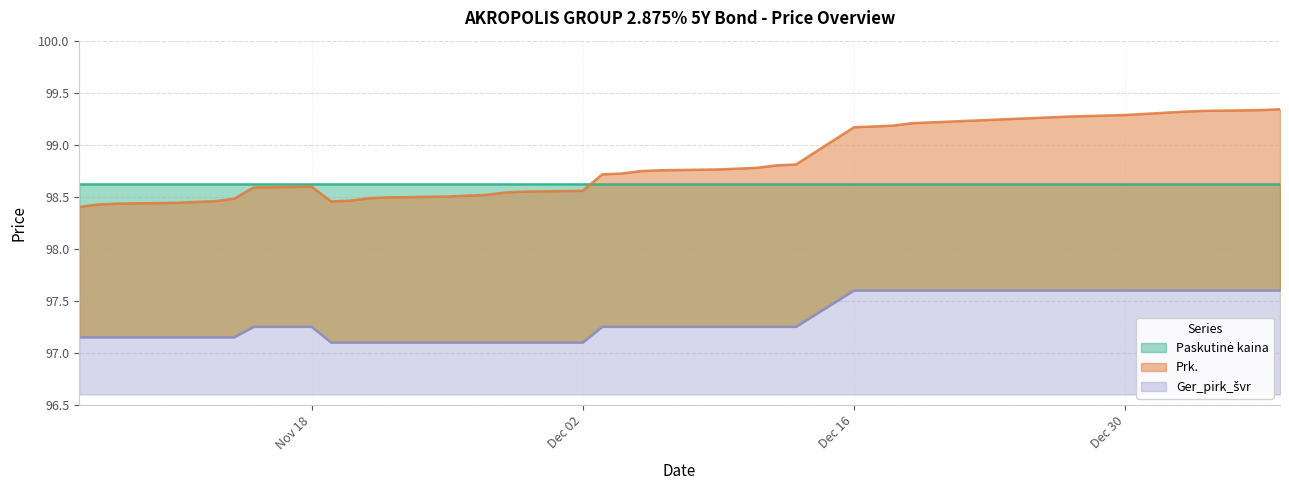

List the labels in order of Ger_pirk_švr value, smallest first.

2024-11-19, 2024-11-20, 2024-11-21, 2024-11-22, 2024-11-25, 2024-11-26, 2024-11-27, 2024-11-28, 2024-11-29, 2024-12-02, 2024-11-06, 2024-11-07, 2024-11-08, 2024-11-11, 2024-11-12, 2024-11-13, 2024-11-14, 2024-11-15, 2024-11-18, 2024-12-03, 2024-12-04, 2024-12-05, 2024-12-06, 2024-12-09, 2024-12-10, 2024-12-11, 2024-12-12, 2024-12-13, 2024-12-16, 2024-12-17, 2024-12-18, 2024-12-19, 2024-12-20, 2024-12-23, 2024-12-27, 2024-12-30, 2025-01-02, 2025-01-03, 2025-01-06, 2025-01-07